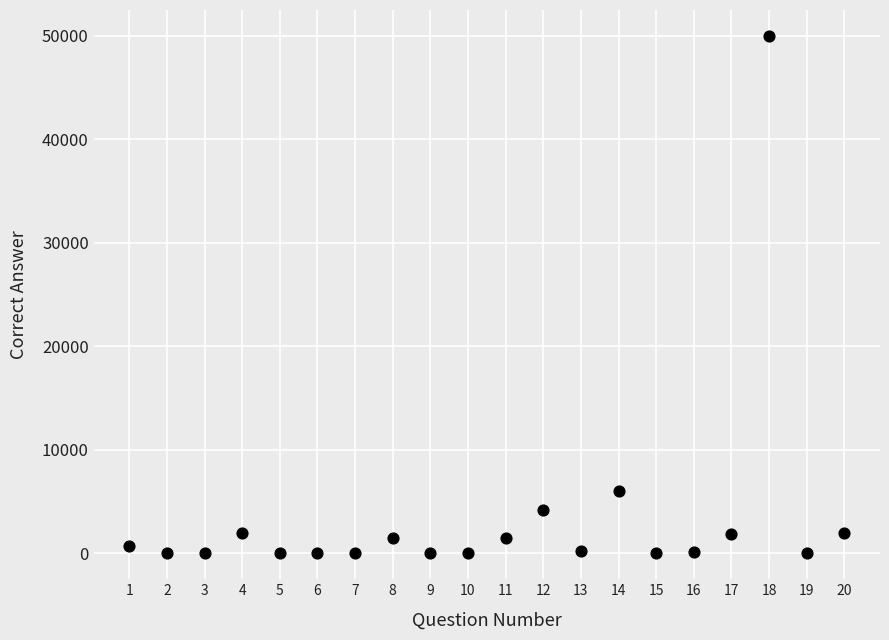

What Y value in the scatter plot is closest to 25000?

6000.0